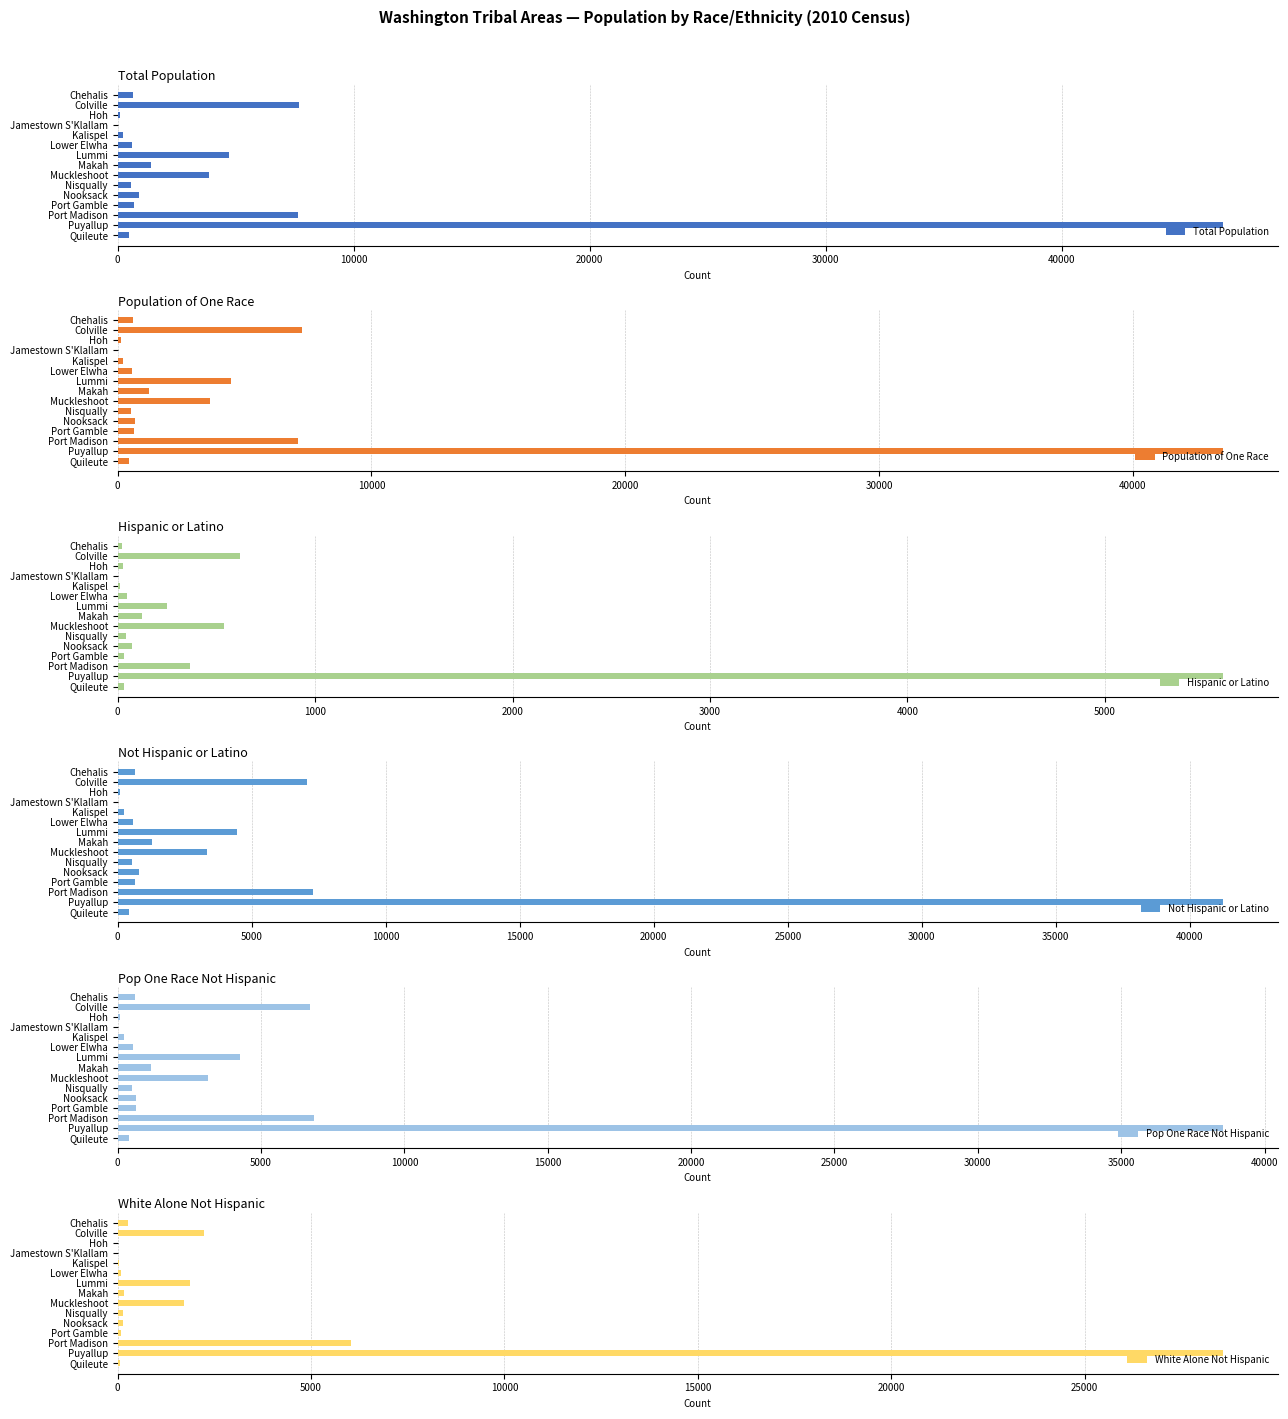

What is the maximum value shown in the chart?

46816